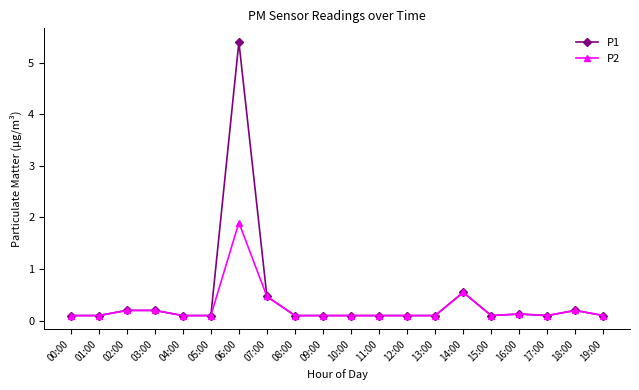

How many lines are shown in the chart?

2